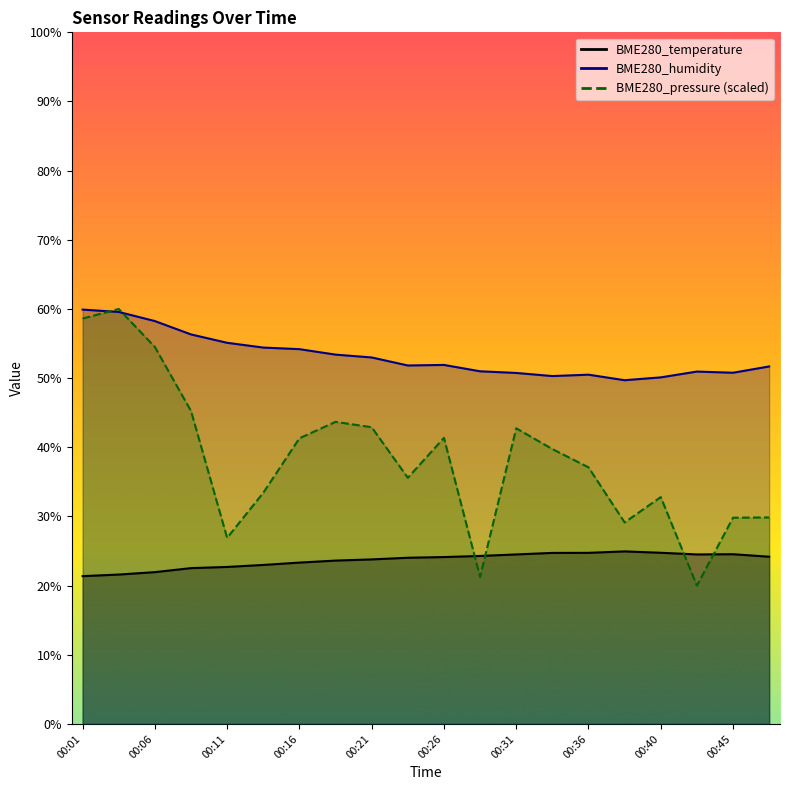

Where is the first local maximum for BME280_pressure?

00:03